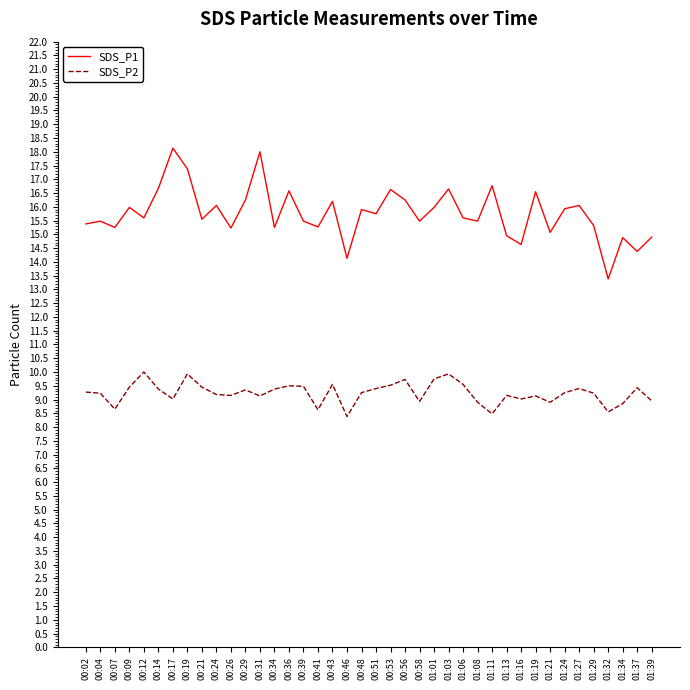

What is the minimum value for SDS_P2?

8.4